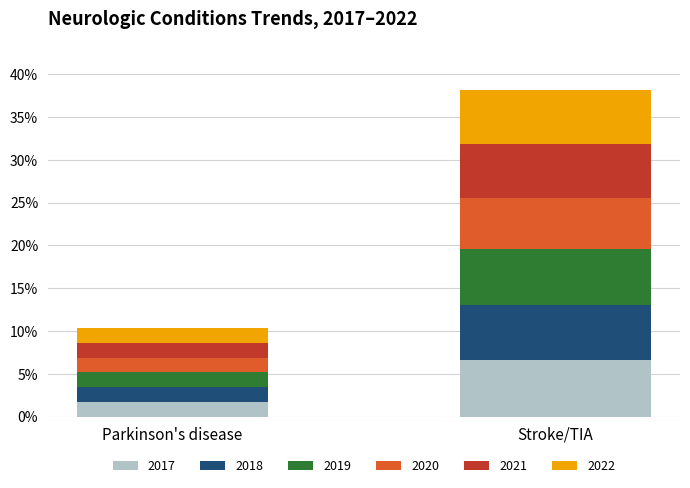

What is the sum of the 2017 values at Stroke/TIA and Parkinson's disease?

0.1